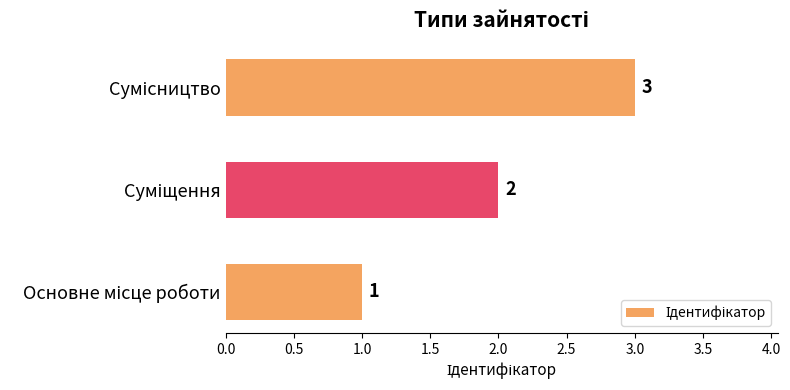

What is the maximum value shown in the chart?

3